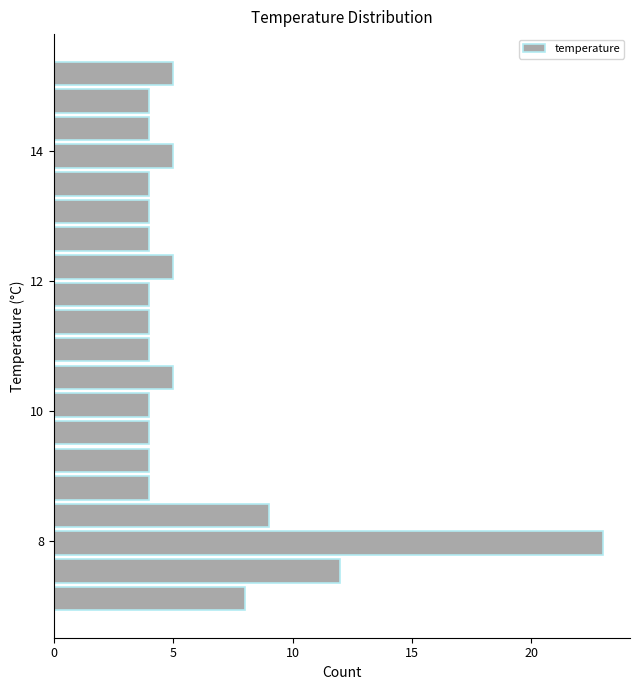

Around what value on the y-axis is the longest bar? Give the approximate position of its centre, as read against the axis.

8.0